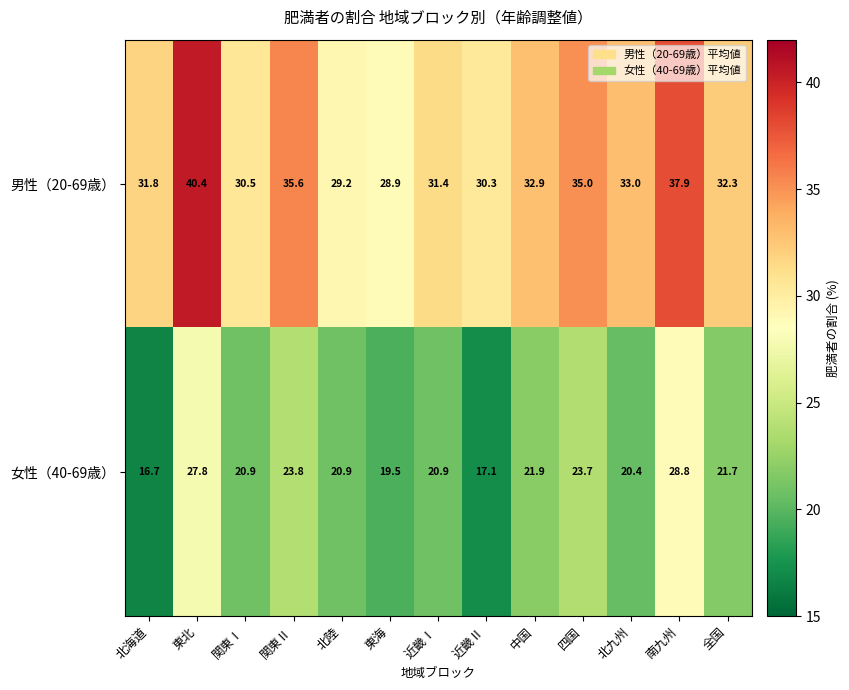

Reading left to right, list all the values displayed in this chart.

男性（20-69歳）: 北海道=31.8	東北=40.4	関東Ⅰ=30.5	関東Ⅱ=35.6	北陸=29.2	東海=28.9	近畿Ⅰ=31.4	近畿Ⅱ=30.3	中国=32.9	四国=35.0	北九州=33.0	南九州=37.9	全国=32.3
女性（40-69歳）: 北海道=16.7	東北=27.8	関東Ⅰ=20.9	関東Ⅱ=23.8	北陸=20.9	東海=19.5	近畿Ⅰ=20.9	近畿Ⅱ=17.1	中国=21.9	四国=23.7	北九州=20.4	南九州=28.8	全国=21.7